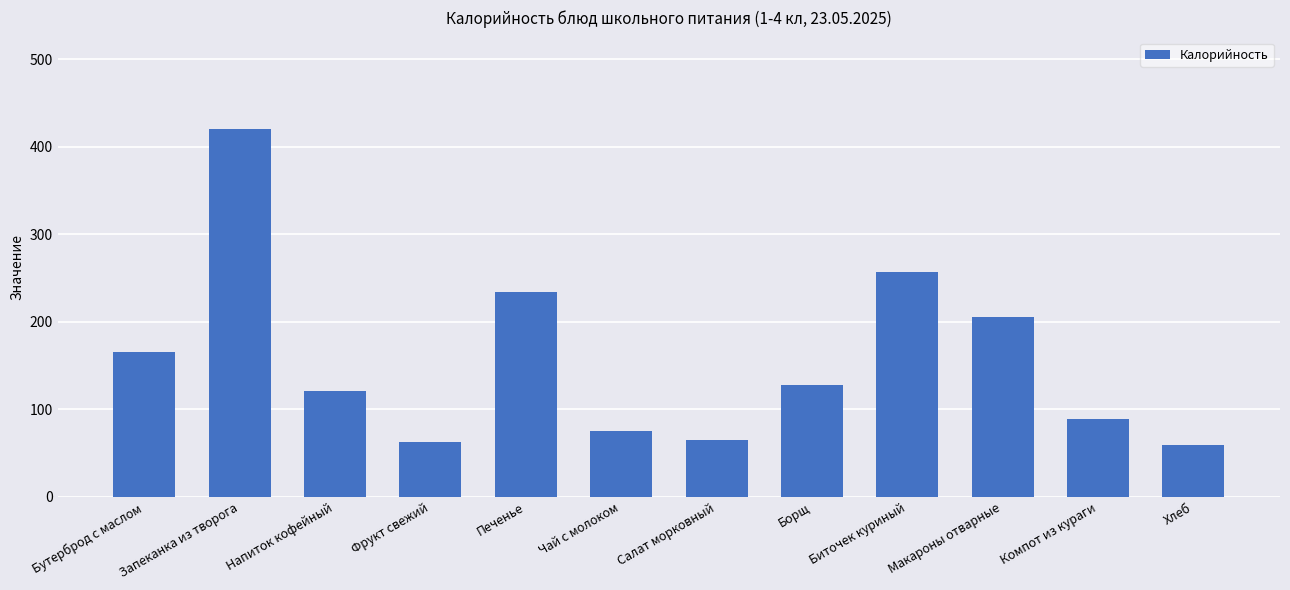

What is the greatest value displayed?

419.7